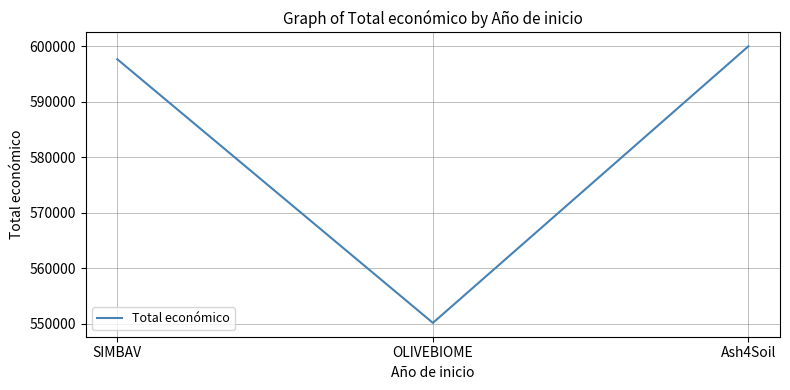

Where is the data nearest to the value 575055?

SIMBAV